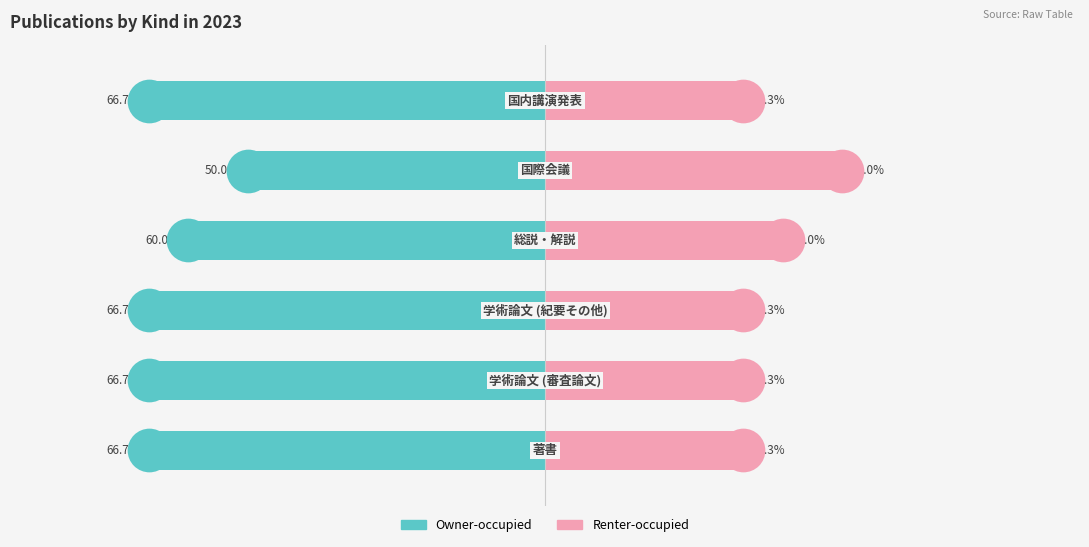

What are all the series names shown in the legend?

Owner-occupied, Renter-occupied